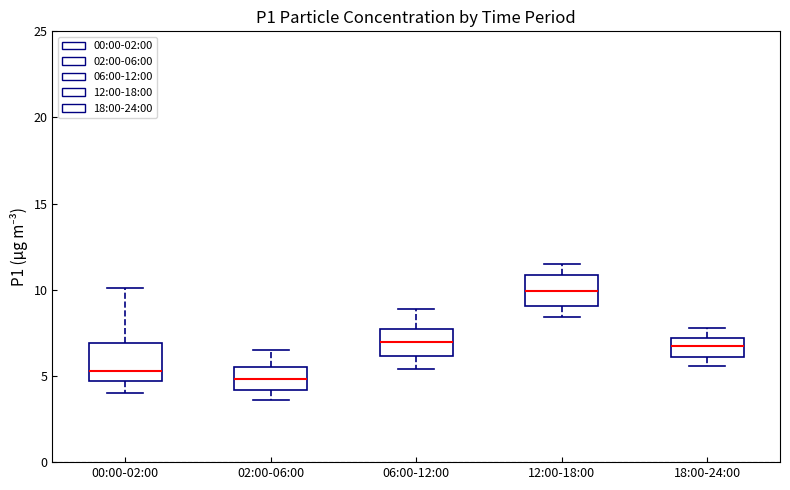

Which box has the lowest median line?

02:00-06:00